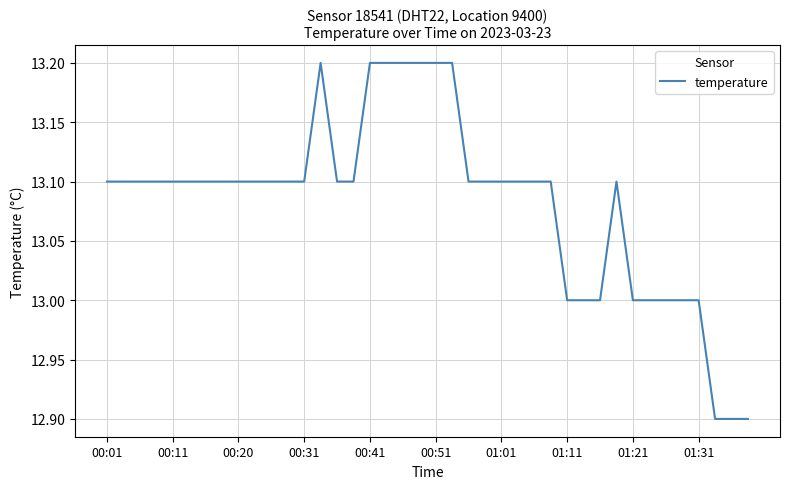

What is the minimum value shown in the chart?

12.9